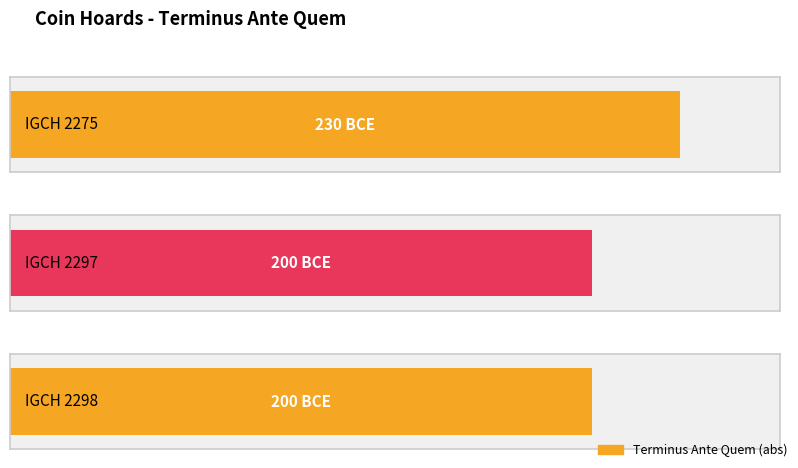

Count the values in the range -230 to -200.

3